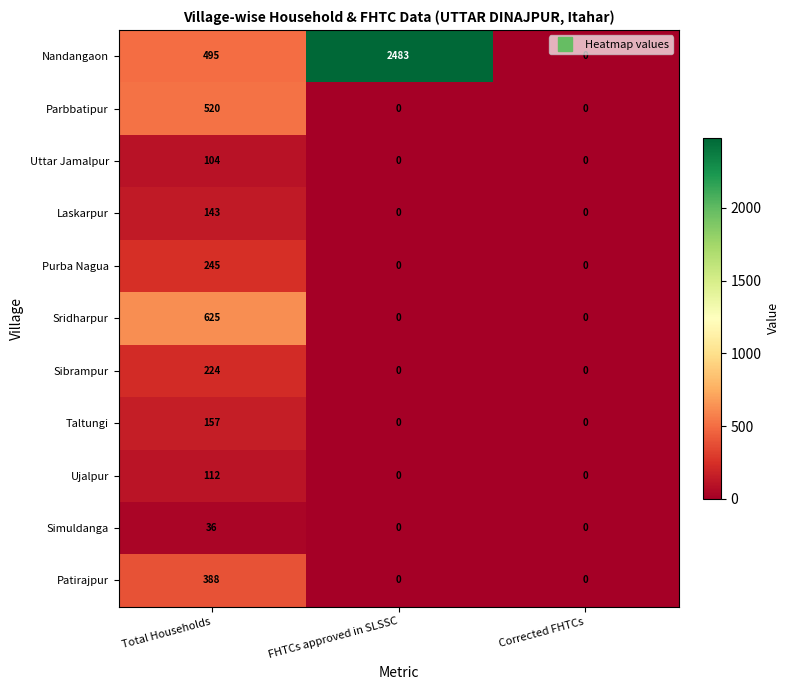

At which label does Nandangaon reach its peak?

FHTCs approved in SLSSC